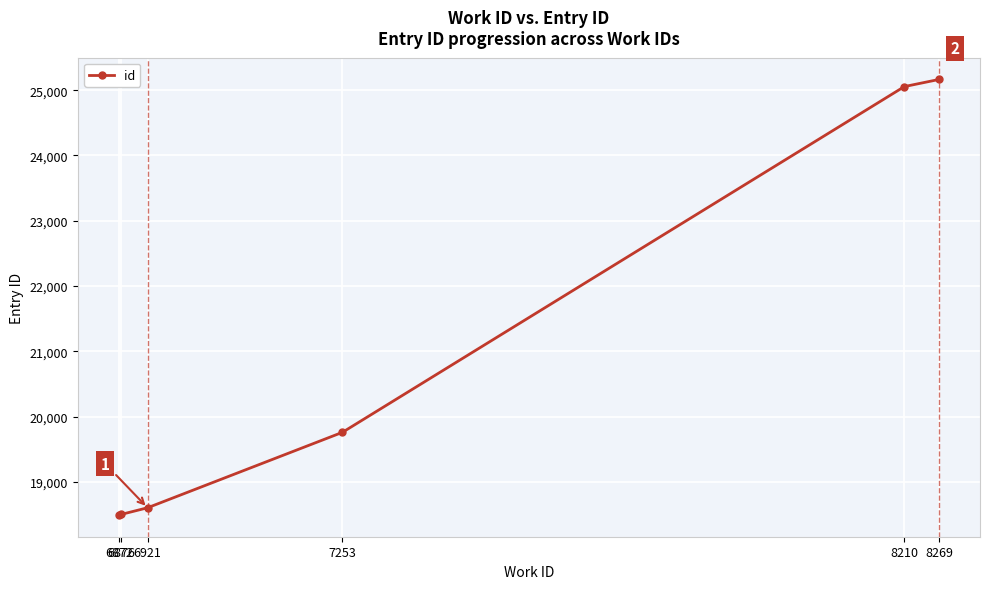

At which label is the value closest to 21828?

7253